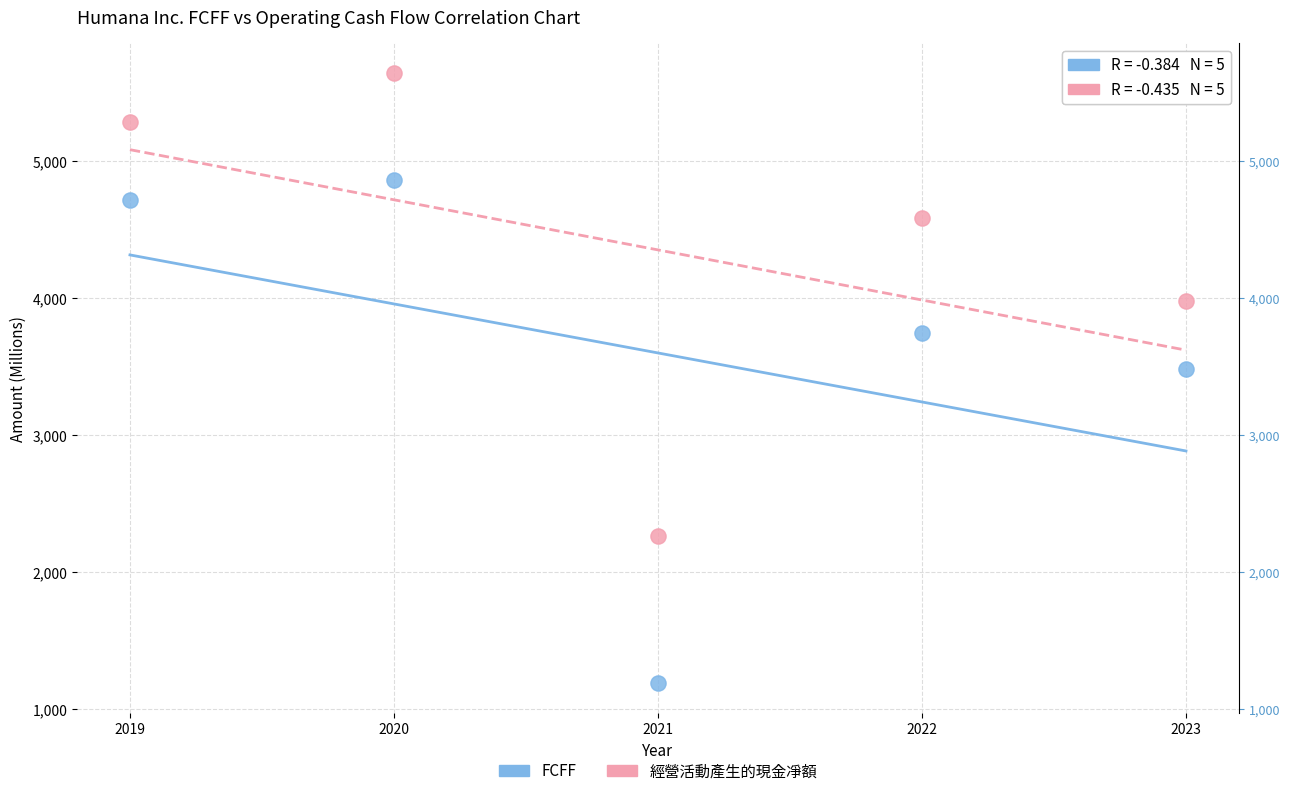

What are all the series names shown in the legend?

FCFF, 經營活動產生的現金凈額